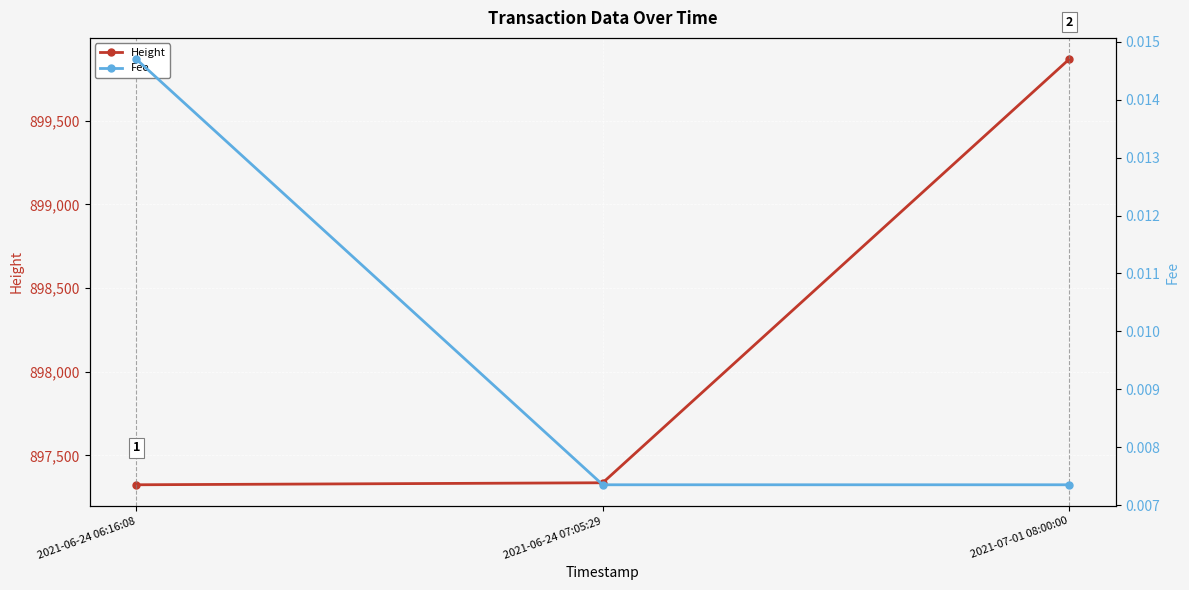

Is it true that Height equals 899867.0 at 2021-07-01 08:00:00?

True